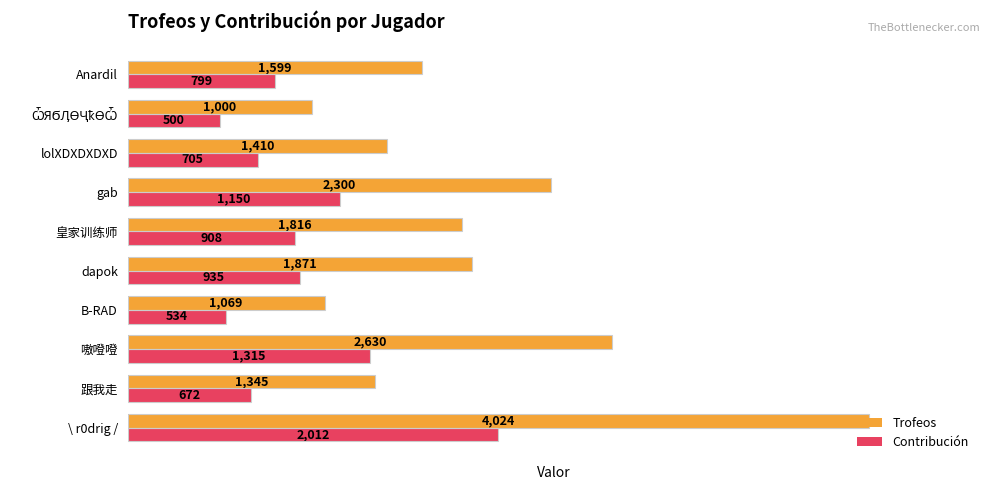

What is the sum of all Contribución values?

9530